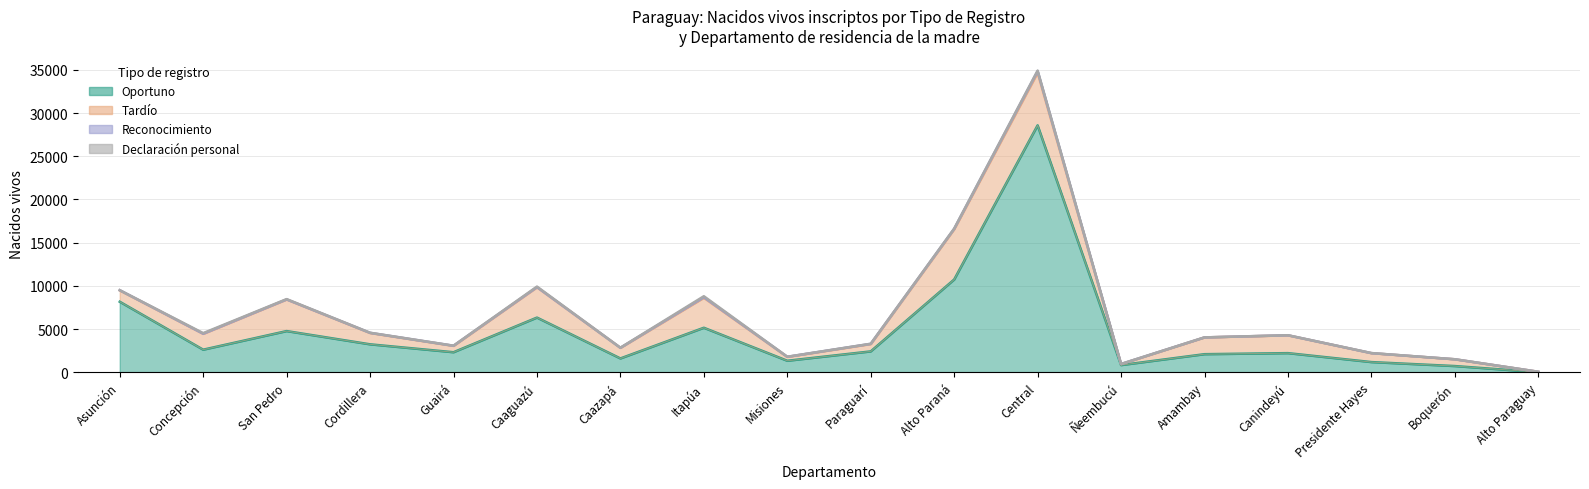

Which series has the widest spread of values?

Oportuno